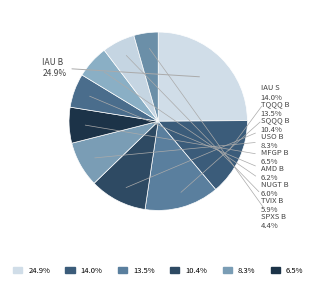

What percentage is the IAU S slice, to the nearest percent?

14%